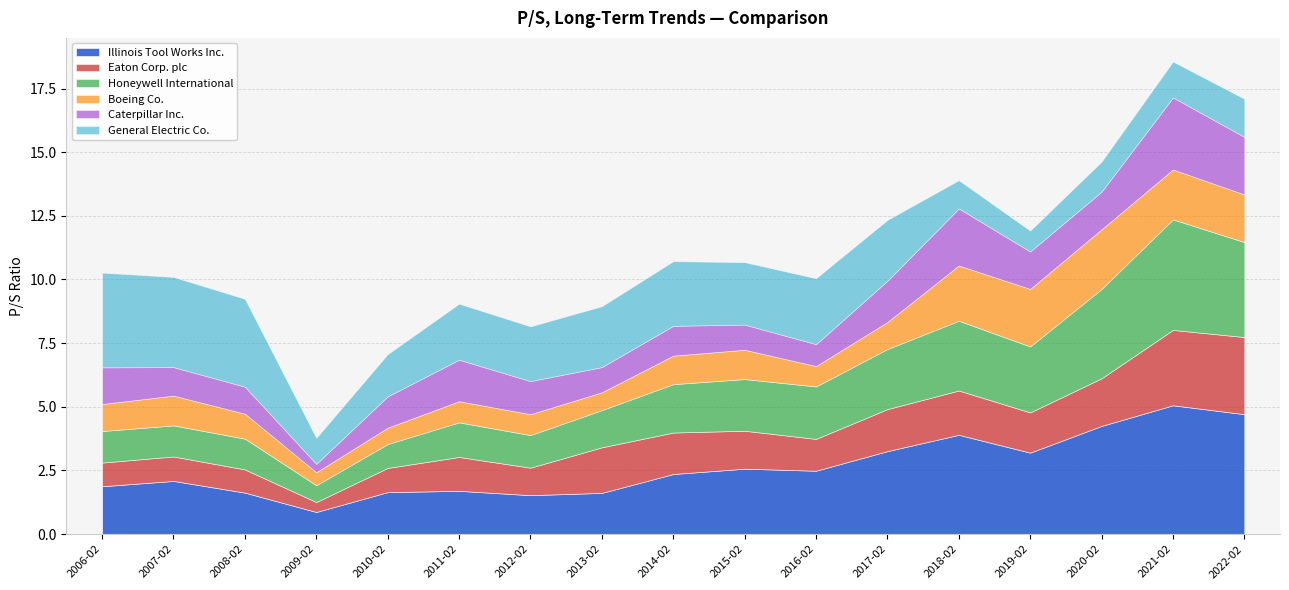

What position from the right is 2017-02-10?

6